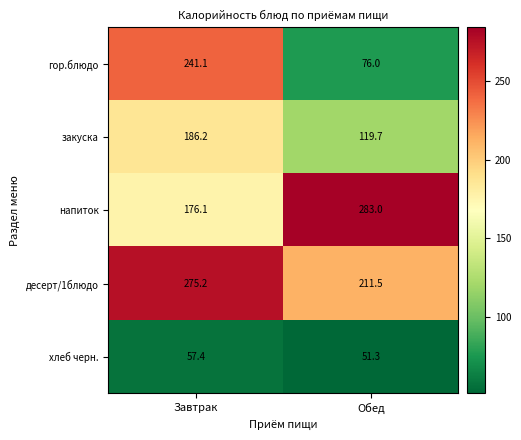

How many data points in гор.блюдо are above 241?

1